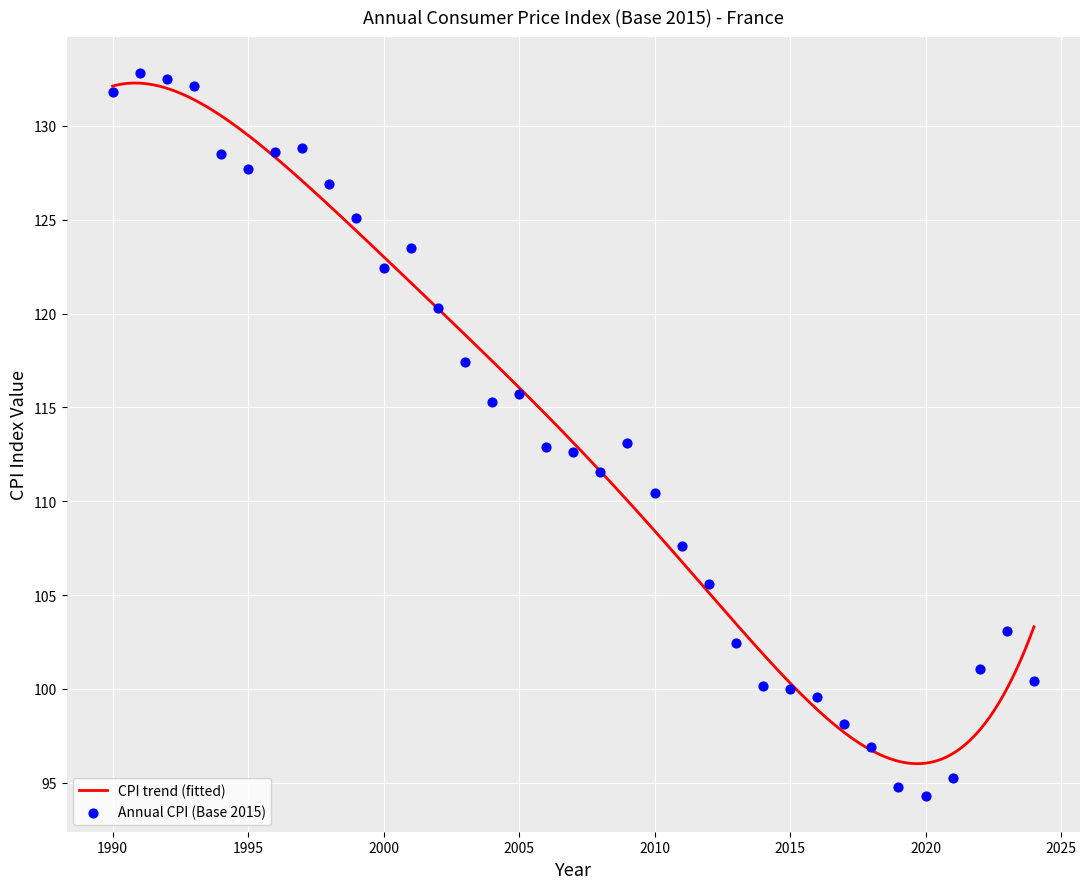

Which has a higher value, 2013 or 2016?

2013